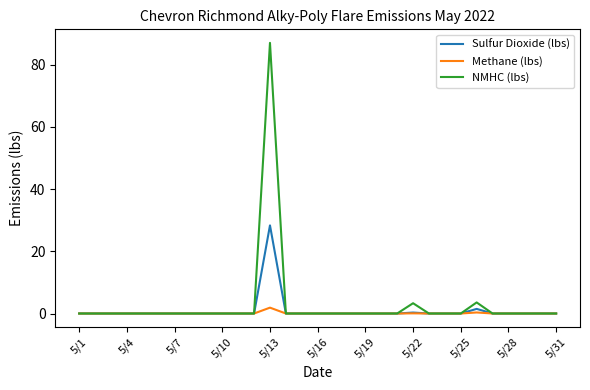

Rank the series by their maximum value, from lowest to highest.

Methane (lbs), Sulfur Dioxide (lbs), NMHC (lbs)